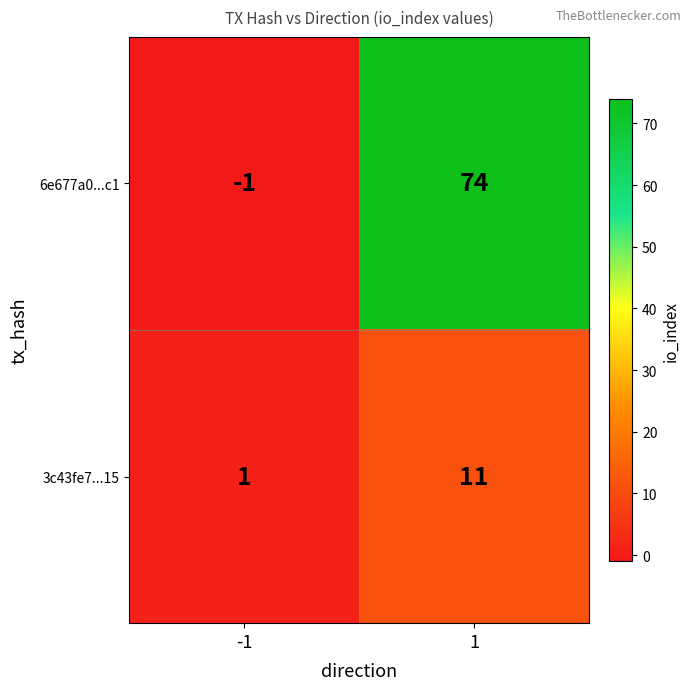

Reading left to right, what are all the values shown in this chart?

6e677a0...c1: -1	74
3c43fe7...15: 1	11